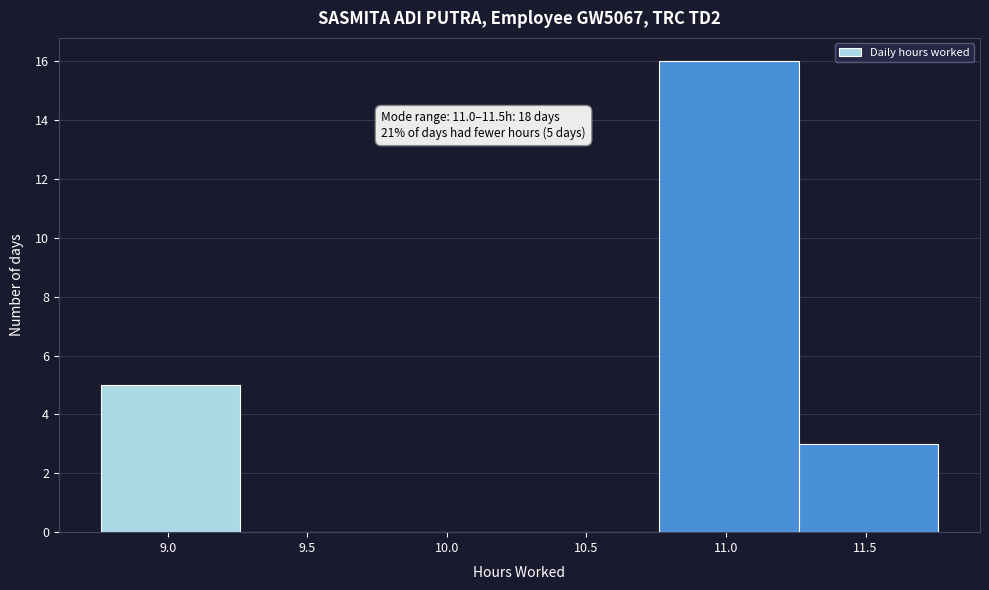

Over which range of the x-axis is the bar tallest?

10.76 to 11.26